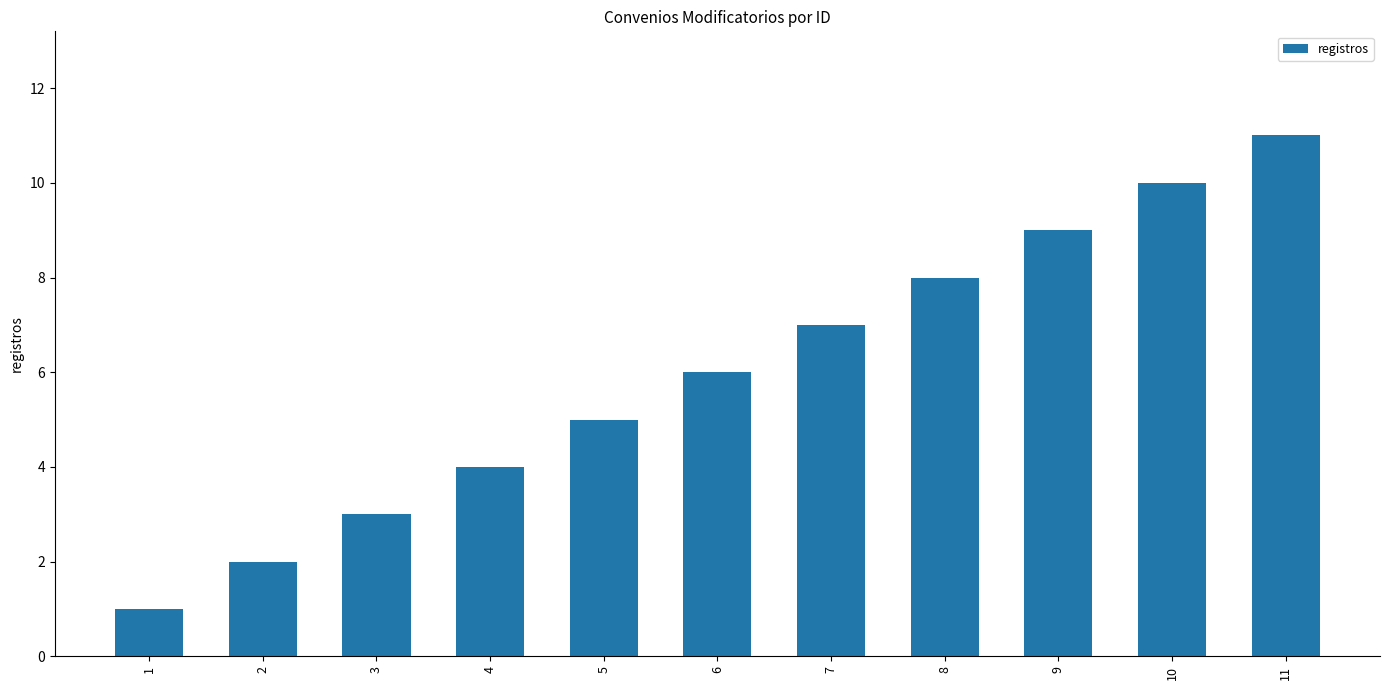

Rank the categories by value from highest to lowest.

11, 10, 9, 8, 7, 6, 5, 4, 3, 2, 1